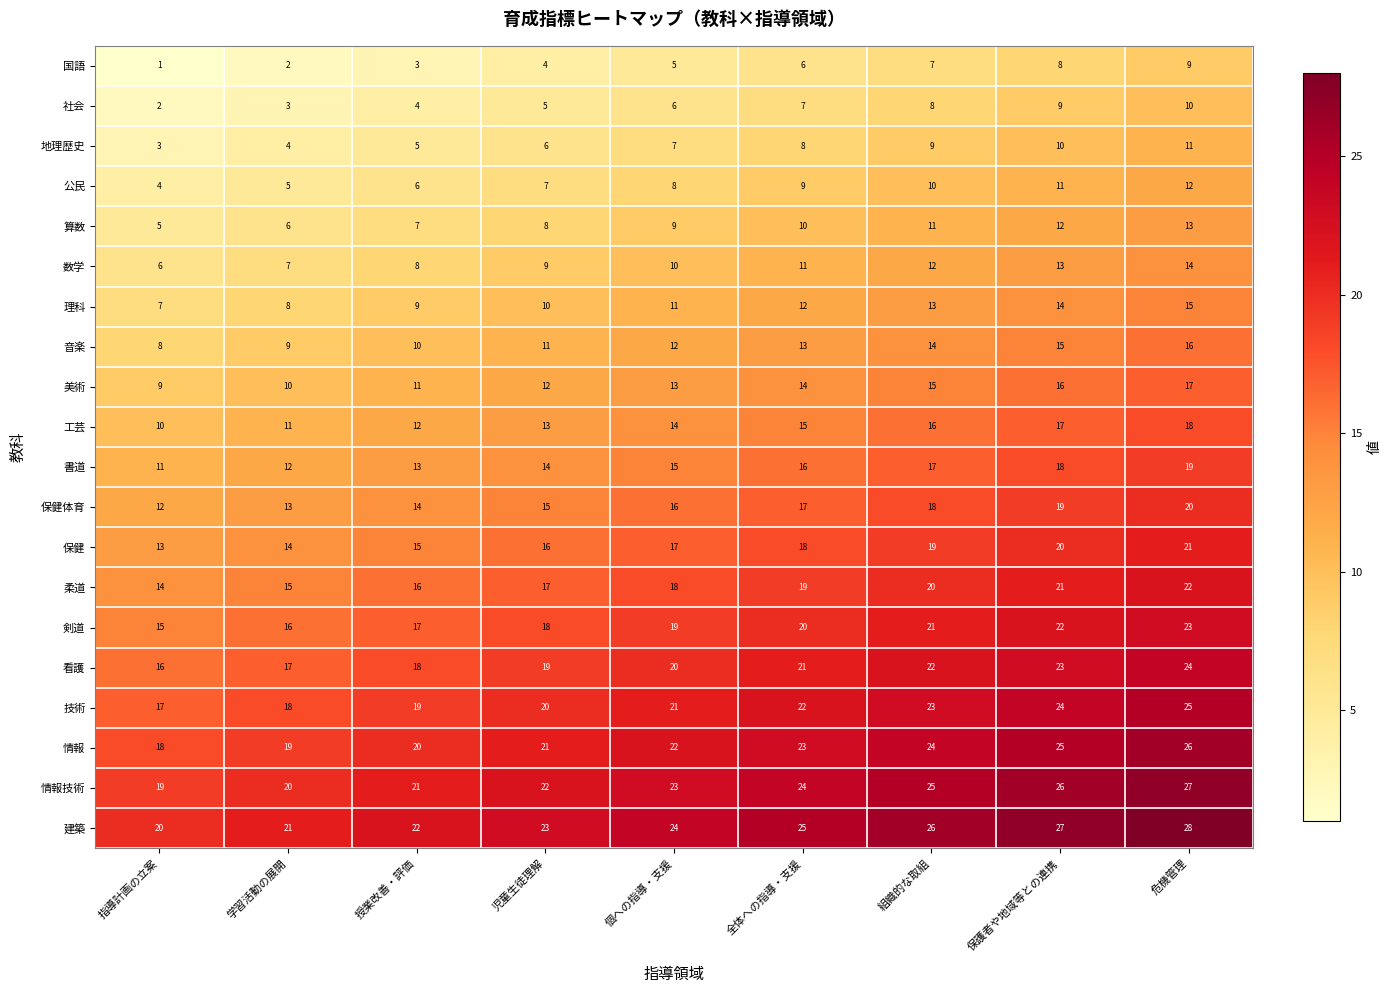

What is the total value across all series at 指導計画の立案?

210